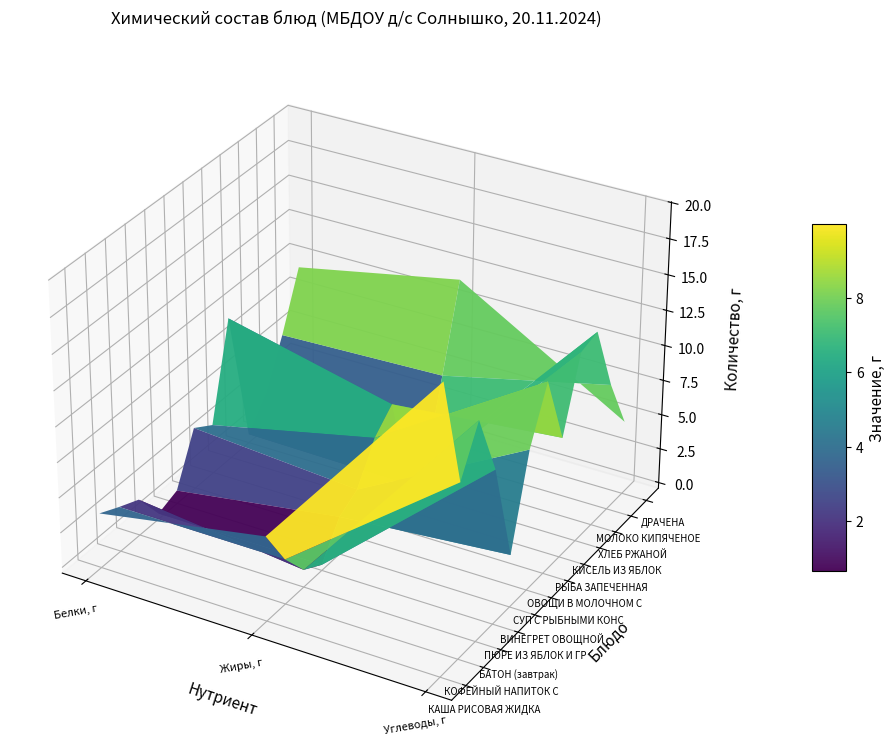

How many series are shown in this chart?

3